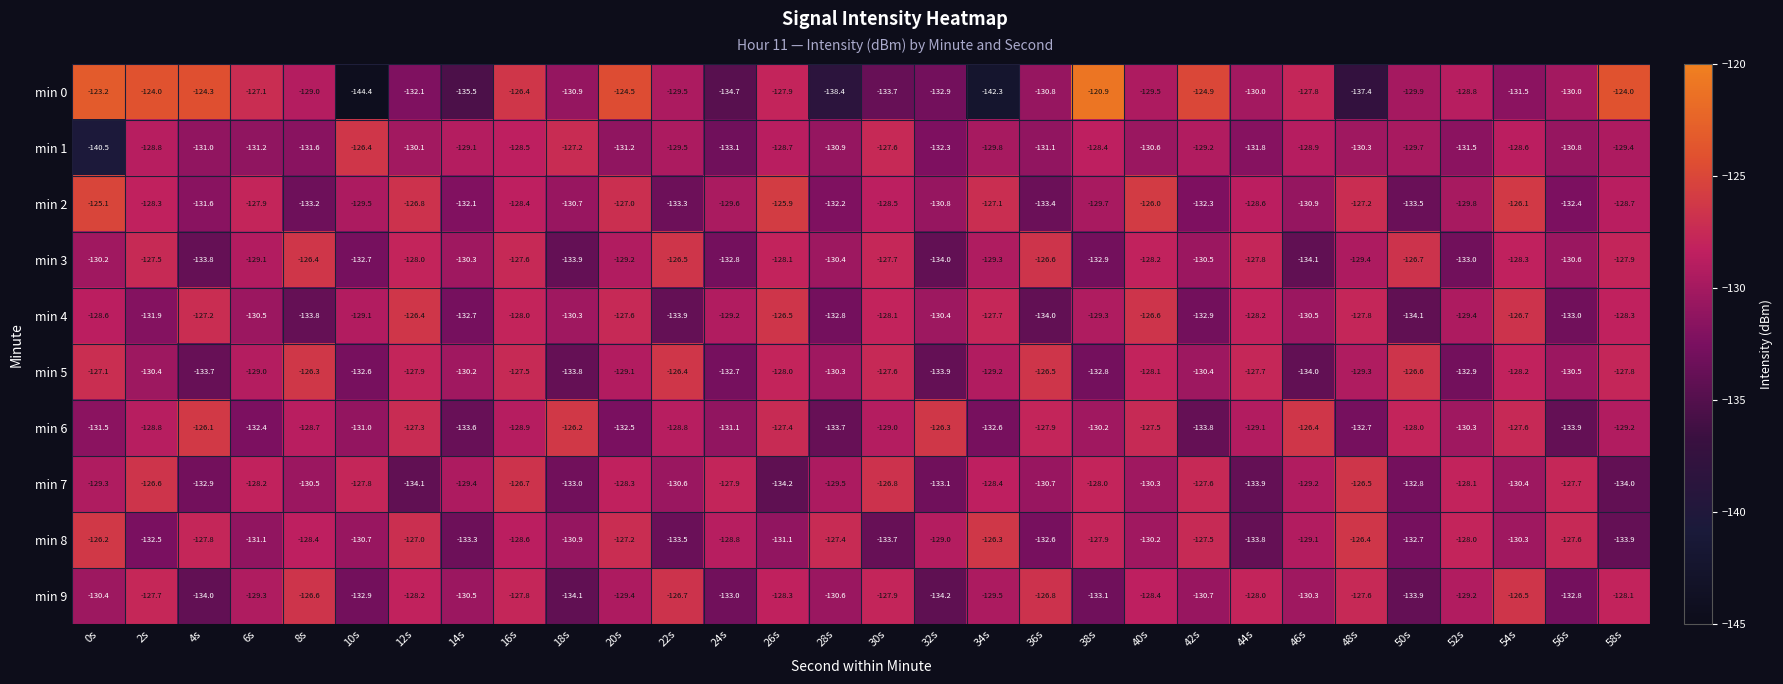

The value of min 4 at 24s is -129.2. True or false?

True